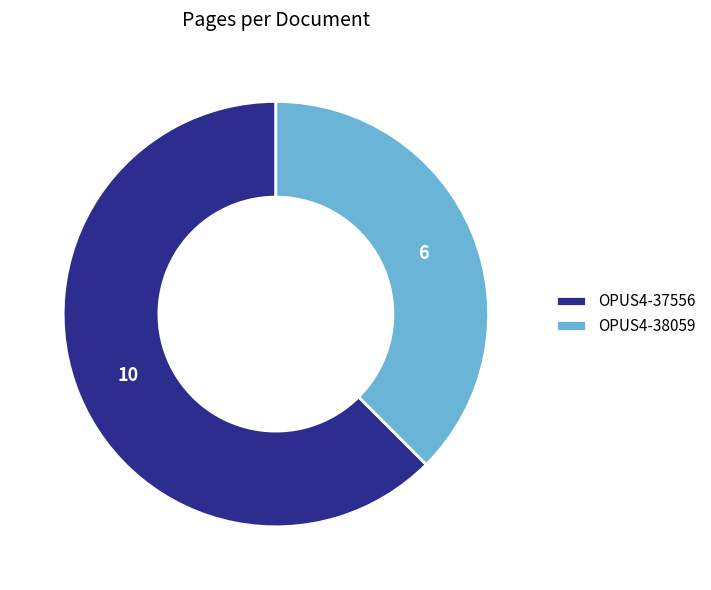

Between OPUS4-38059 and OPUS4-37556, which is larger?

OPUS4-37556